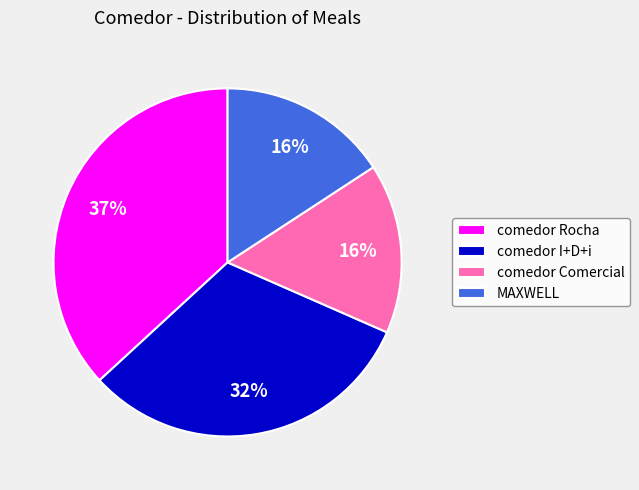

Does comedor Comercial represent more than half of the total?

No